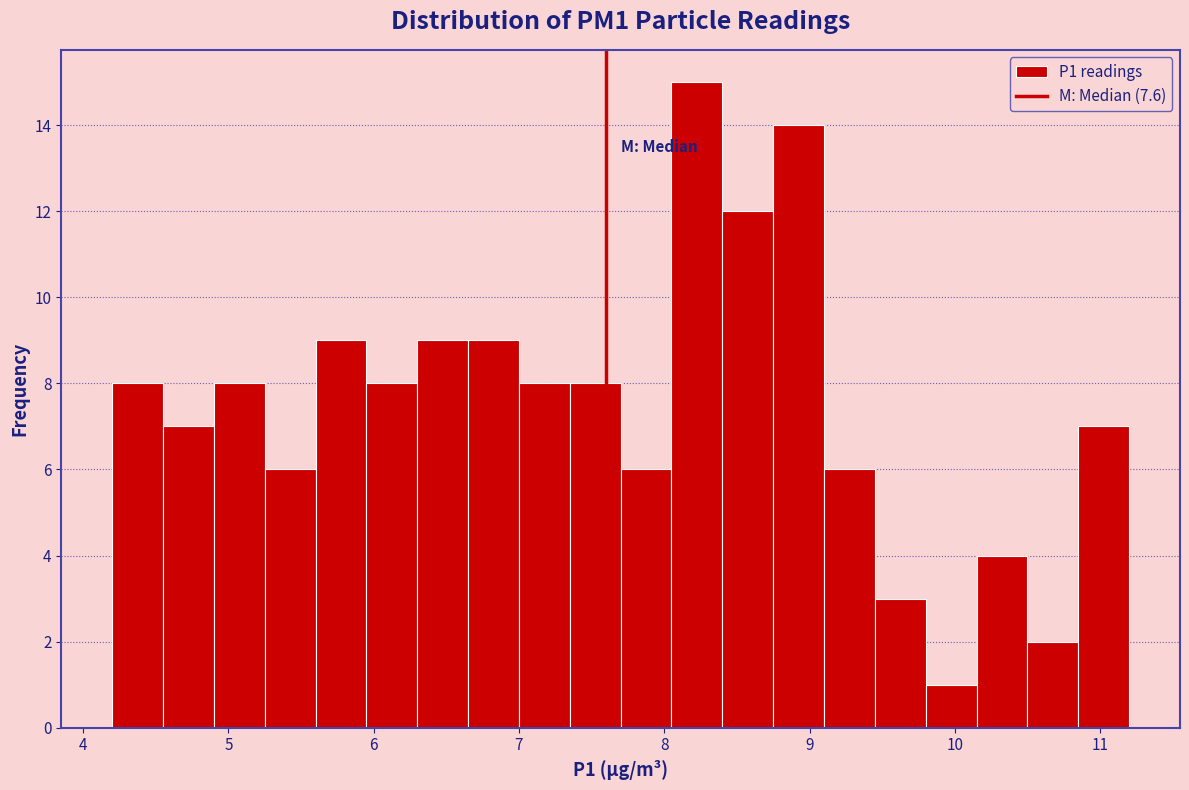

Around what value on the x-axis is the tallest bar? Give the approximate position of its centre, as read against the axis.

8.2